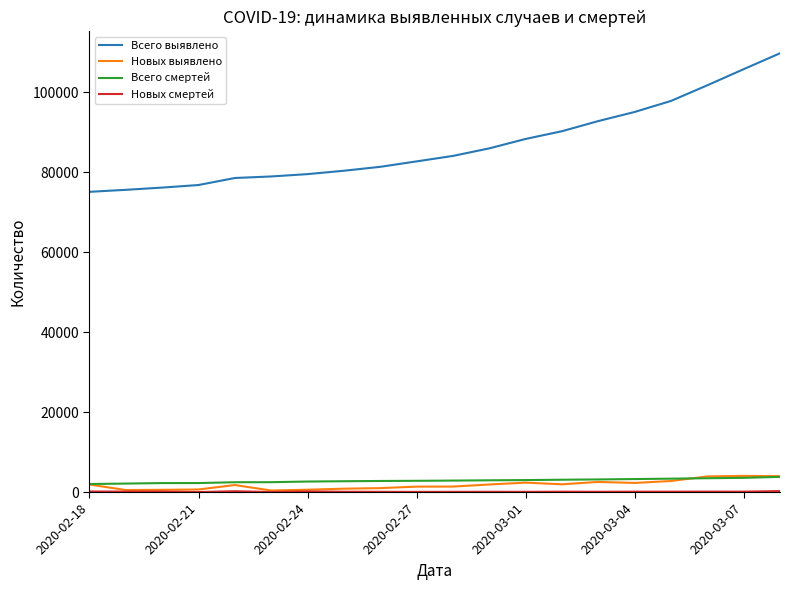

Which series has the largest total across all categories?

Всего выявлено